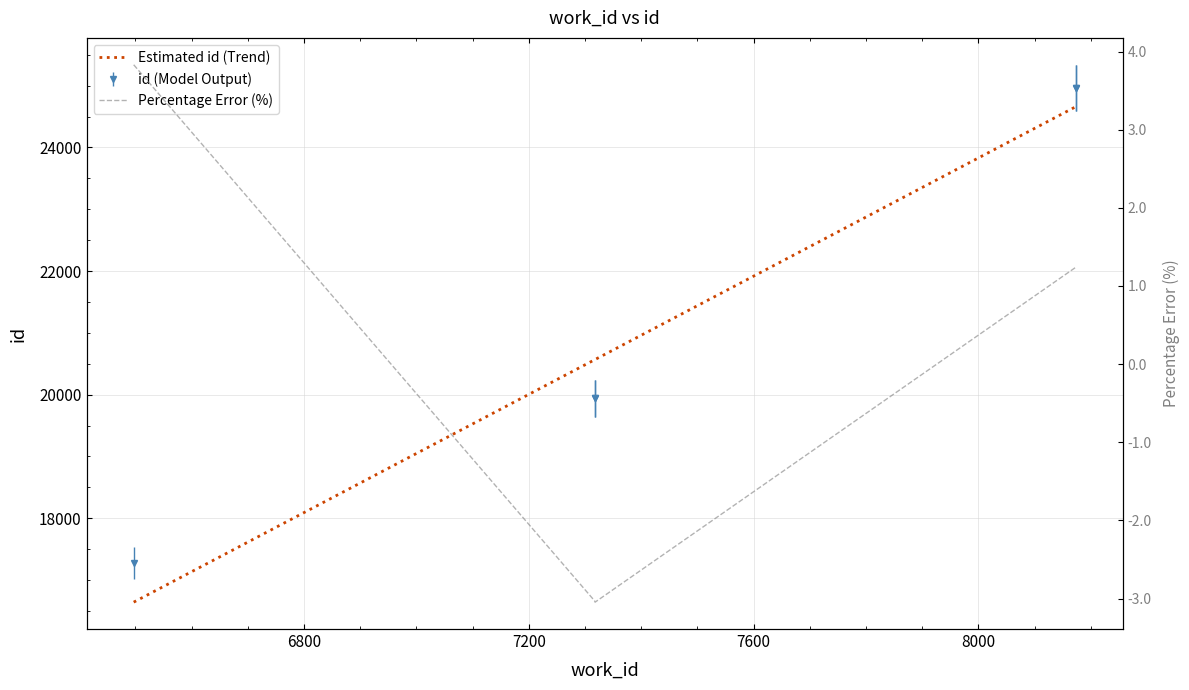

True or false: Estimated id (Trend) and Percentage Error (%) intersect in this chart.

False